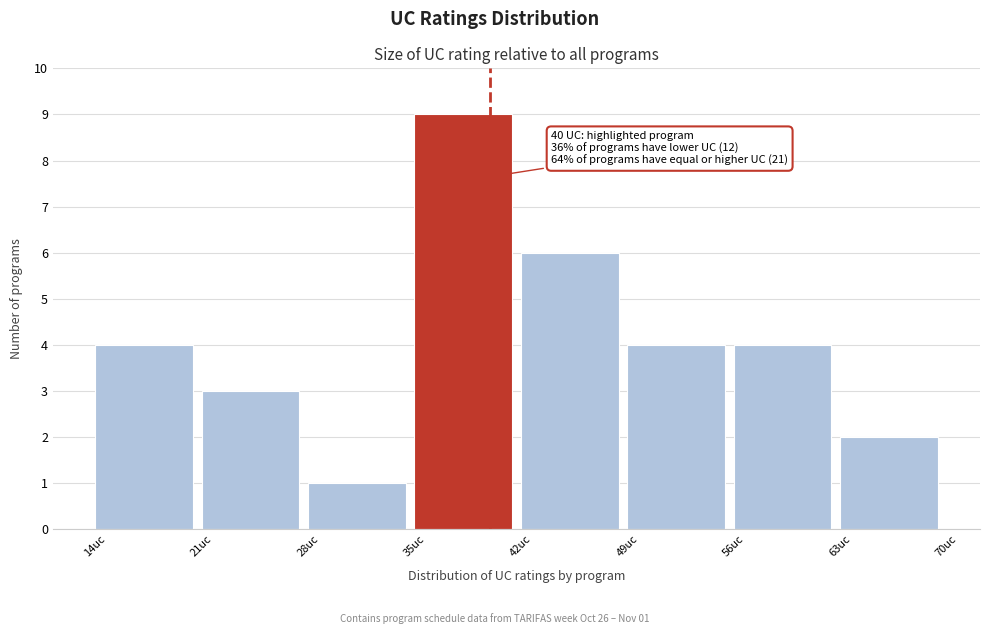

Over which range of the x-axis is the bar tallest?

35 to 42